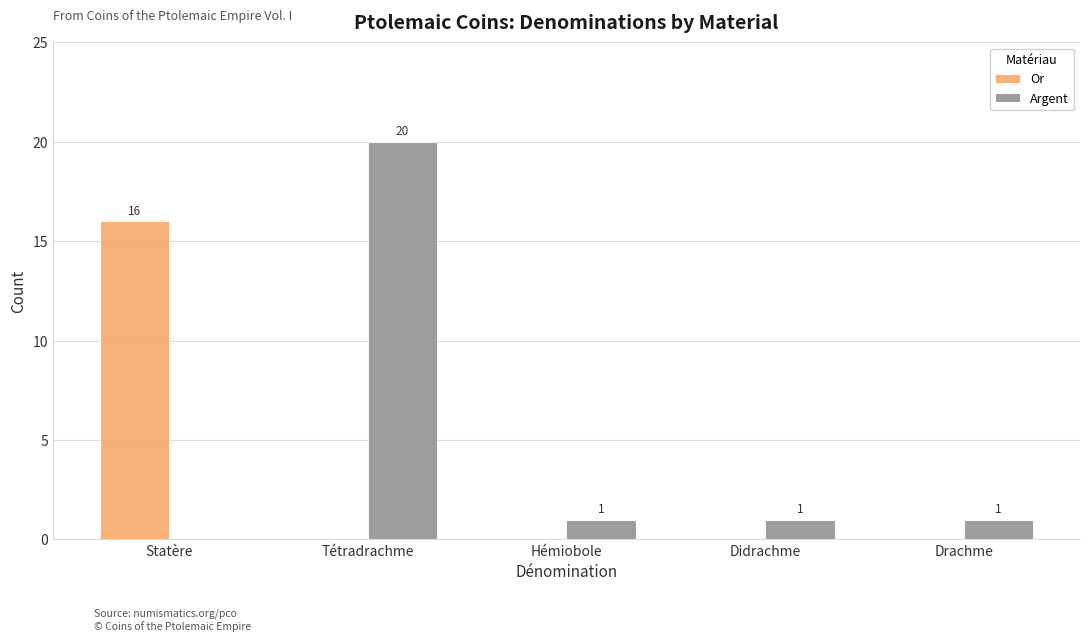

At which category is the sum across all series the highest?

Tétradrachme